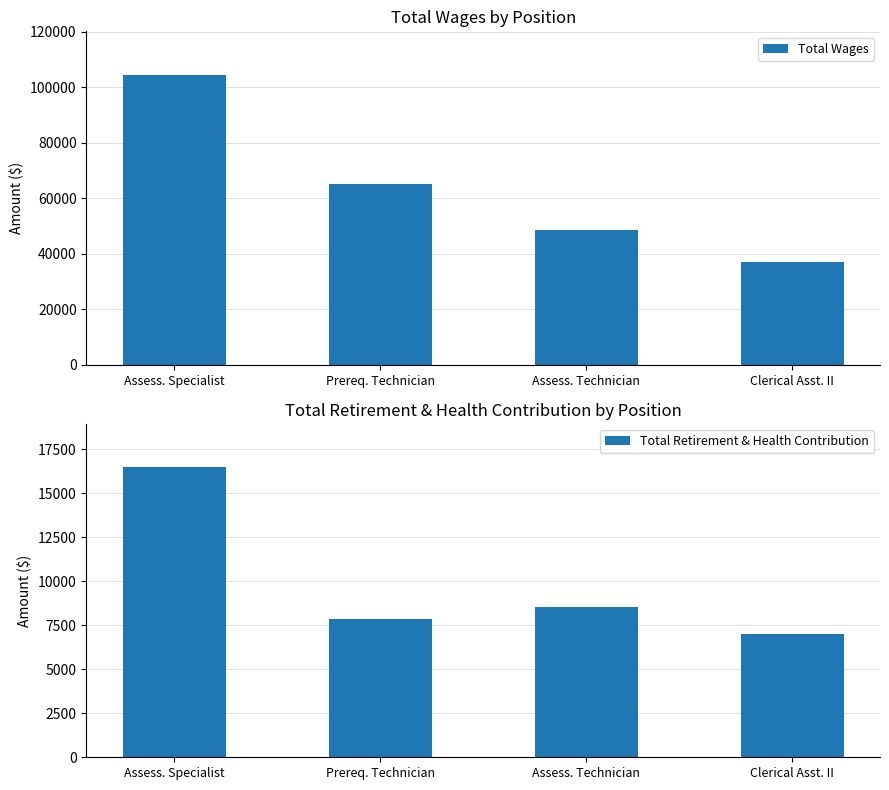

Rank the series by their maximum value, from lowest to highest.

Total Retirement & Health Contribution, Total Wages